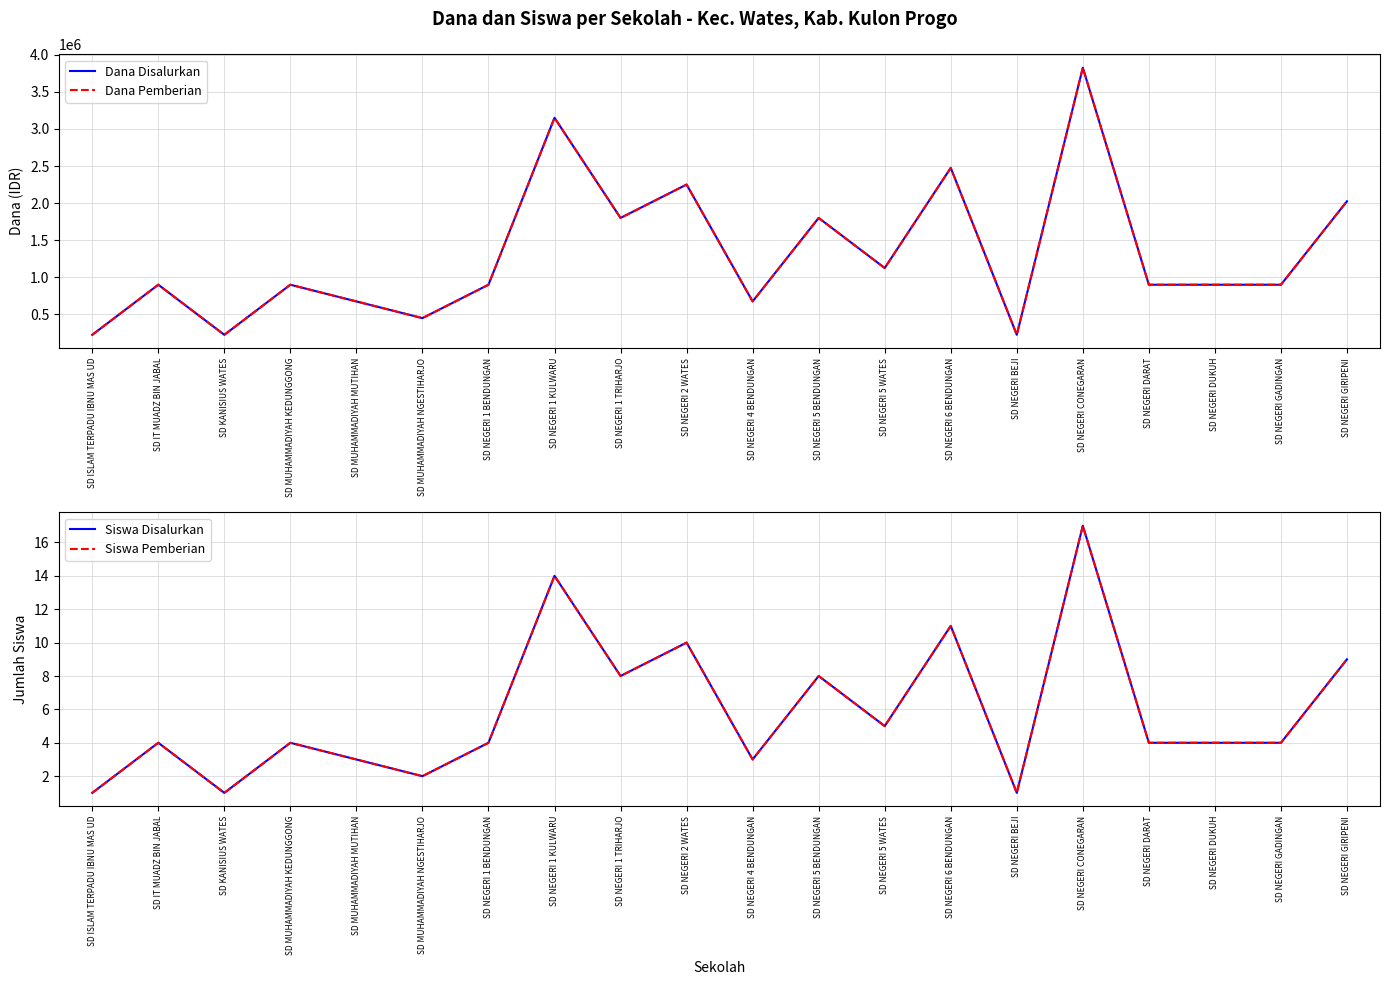

At which category is the sum across all series the highest?

SD NEGERI CONEGARAN